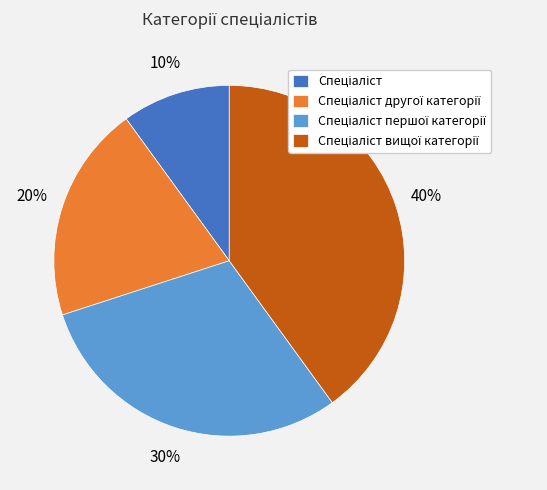

To the nearest percent, what is the average slice percentage?

25%